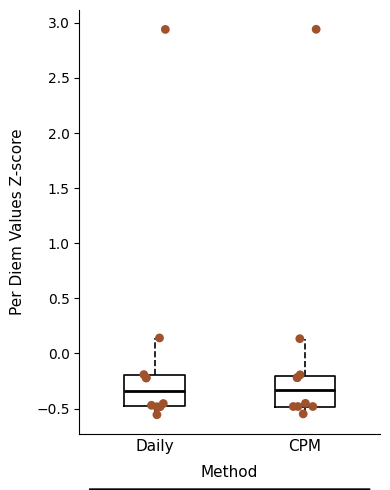

Reading left to right, read every box against the y-axis: the position of its median line, the range the box covers, and the ends of its whiskers. The values are not printed on the chart, so give them approximately, as read against the axis.

Daily: median -0.35, box -0.50 to -0.20, whiskers -0.55 to 0.15
CPM: median -0.35, box -0.50 to -0.20, whiskers -0.55 to 0.15